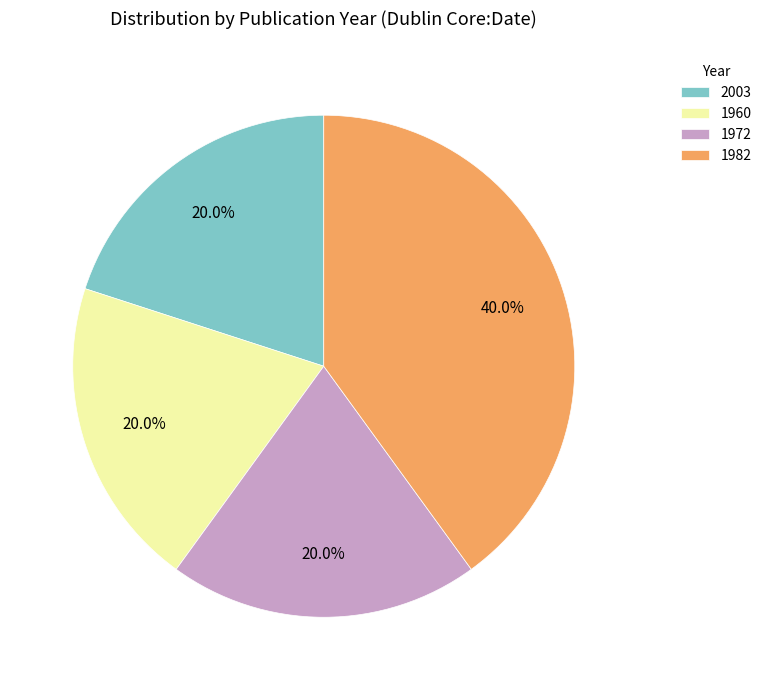

Is there any slice that represents more than half of the pie?

No